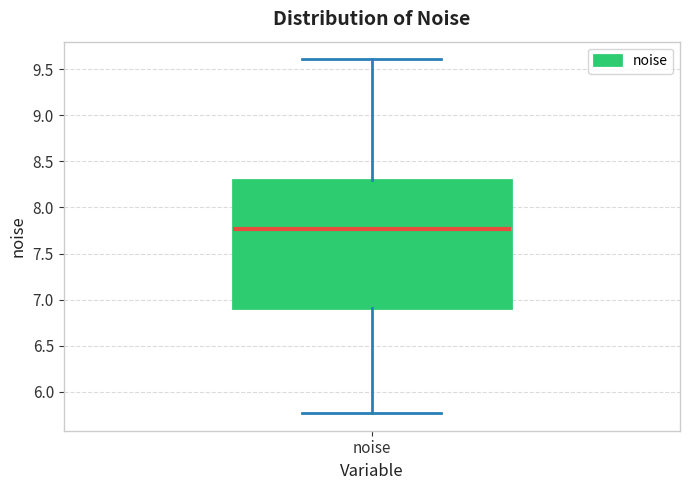

Where is the upper edge of the box for noise on the y-axis? The values are not printed on the chart, so give them approximately, as read against the axis.

8.30